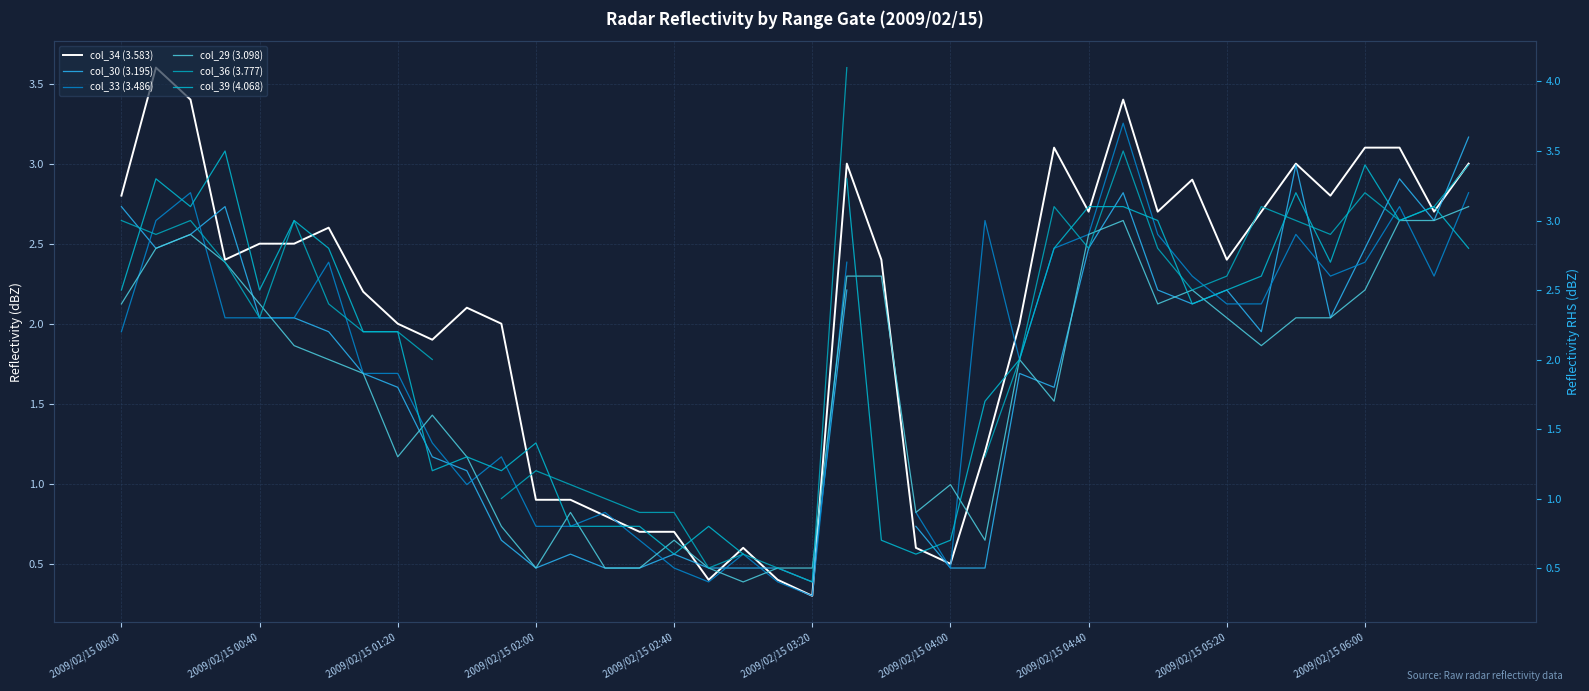

Which category has the highest value in the col_33 (3.486) series?

29